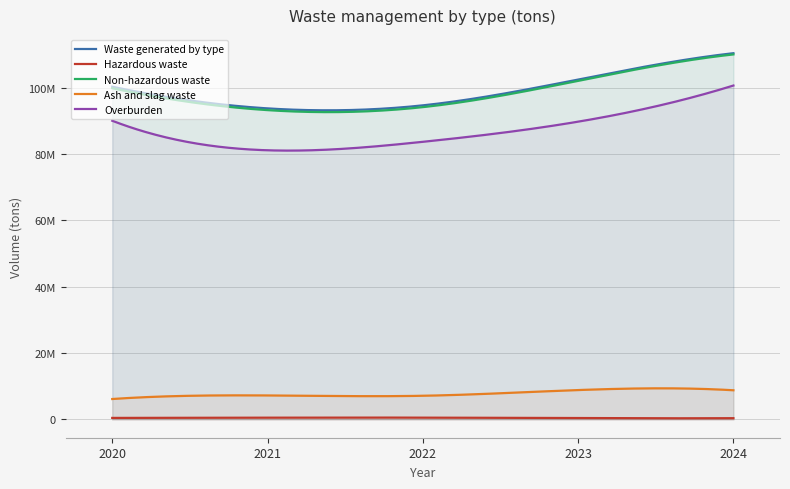

True or false: Hazardous waste and Non-hazardous waste intersect in this chart.

False